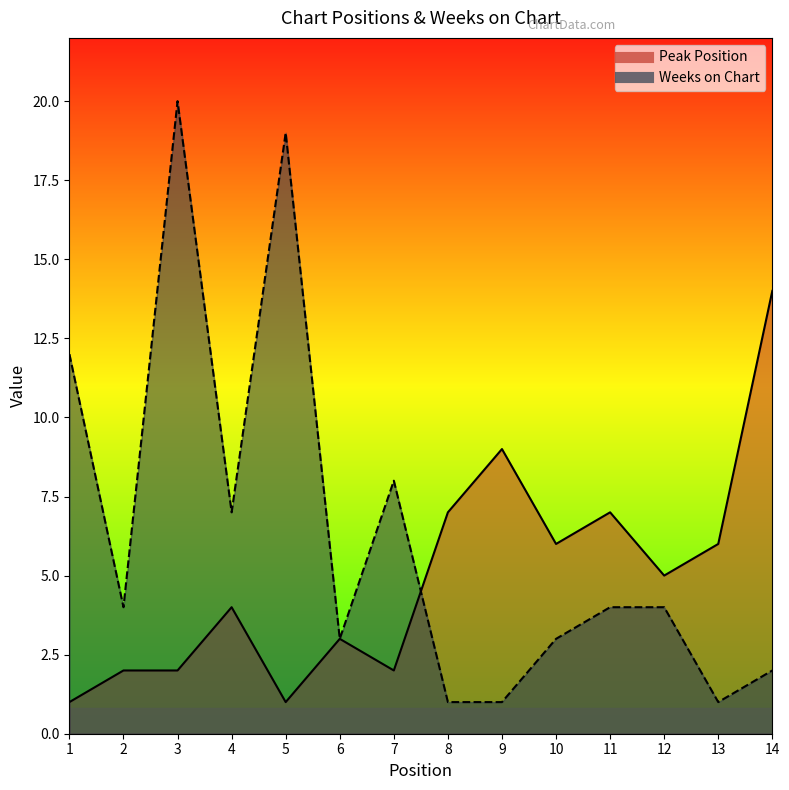

How many categories are shown in the chart?

14